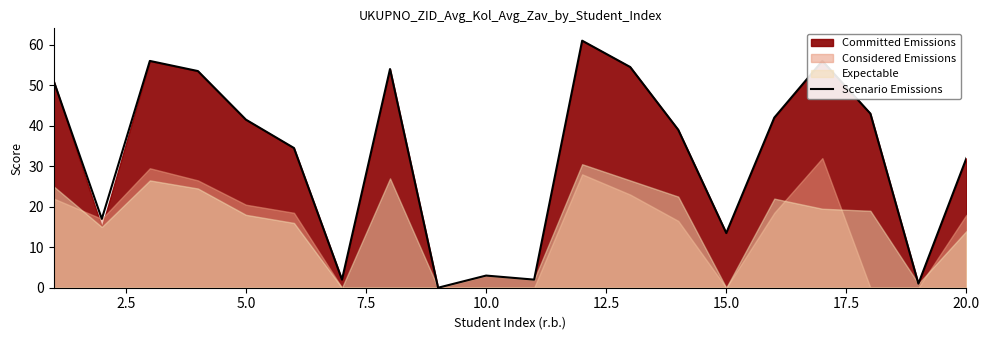

How many values exceed 41?

10